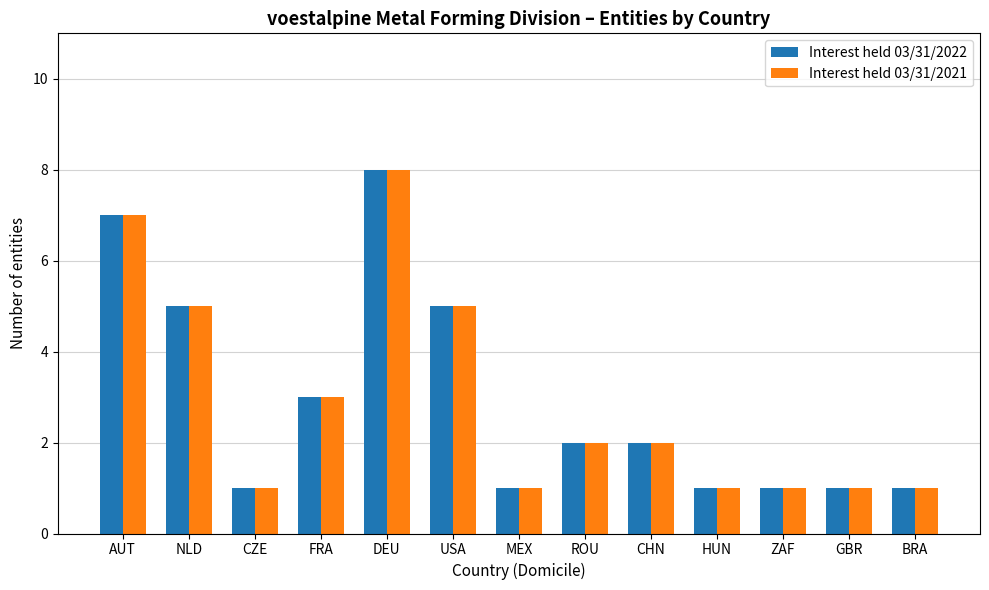

At which label does Interest held 03/31/2021 reach its peak?

DEU